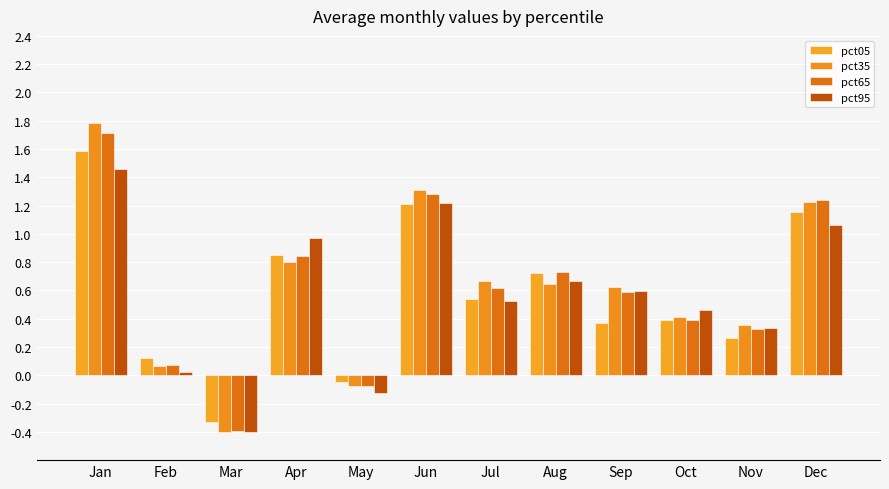

What is the sum of the pct95 values at Jul and Apr?

1.5